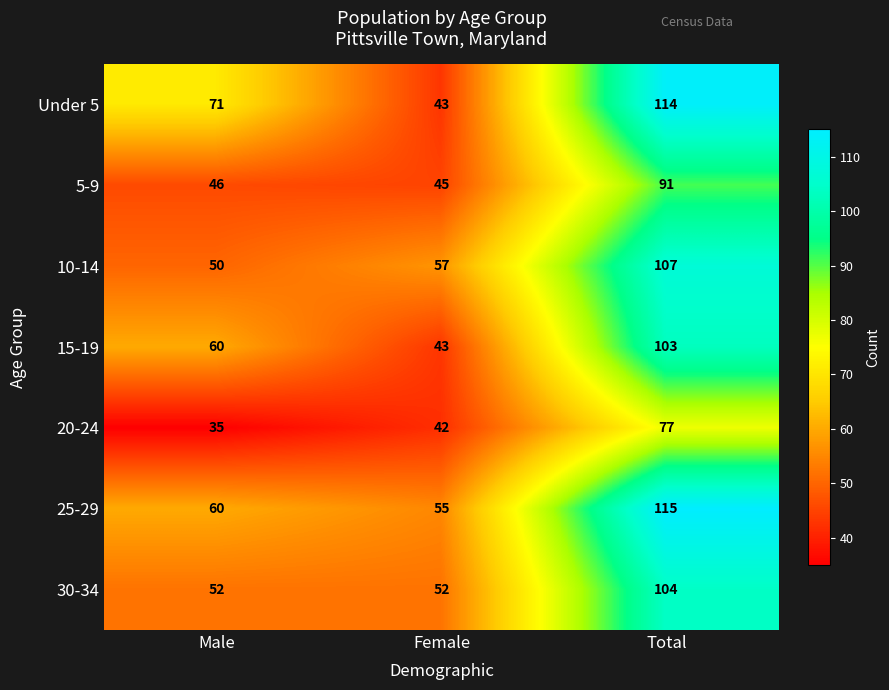

What is the greatest value displayed?

115